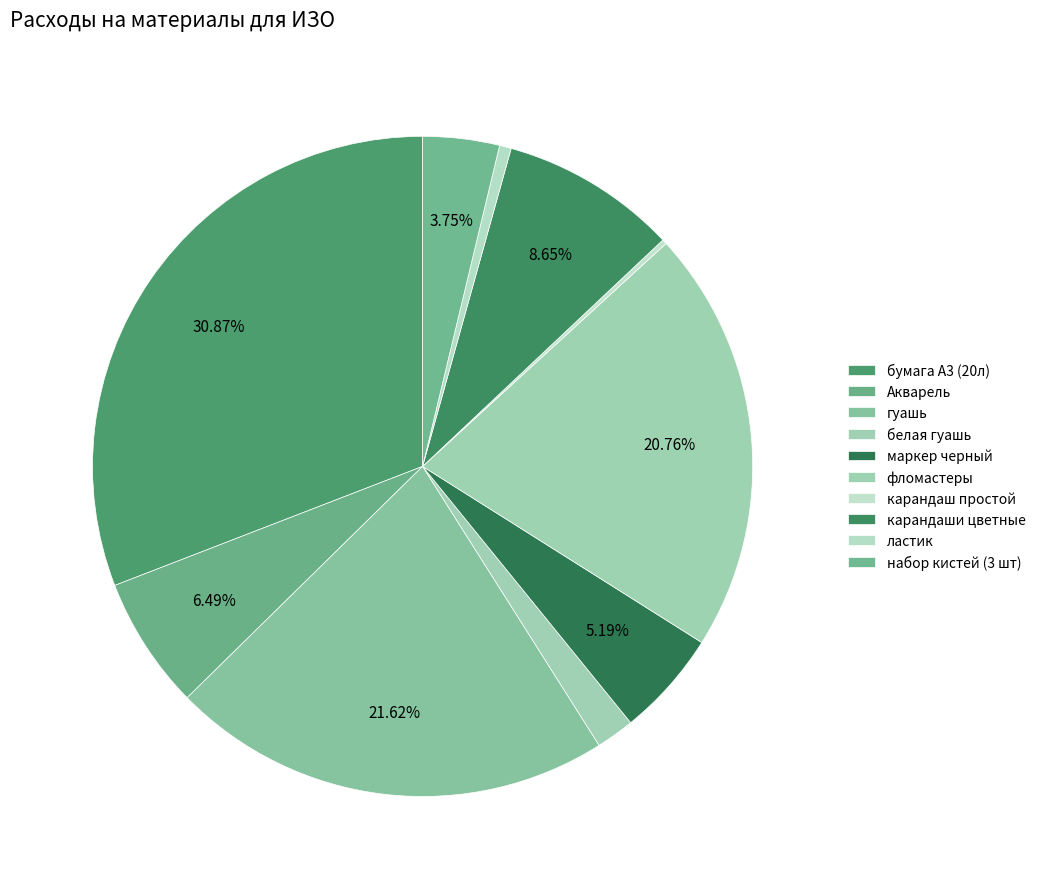

How many slices are in this pie chart?

10